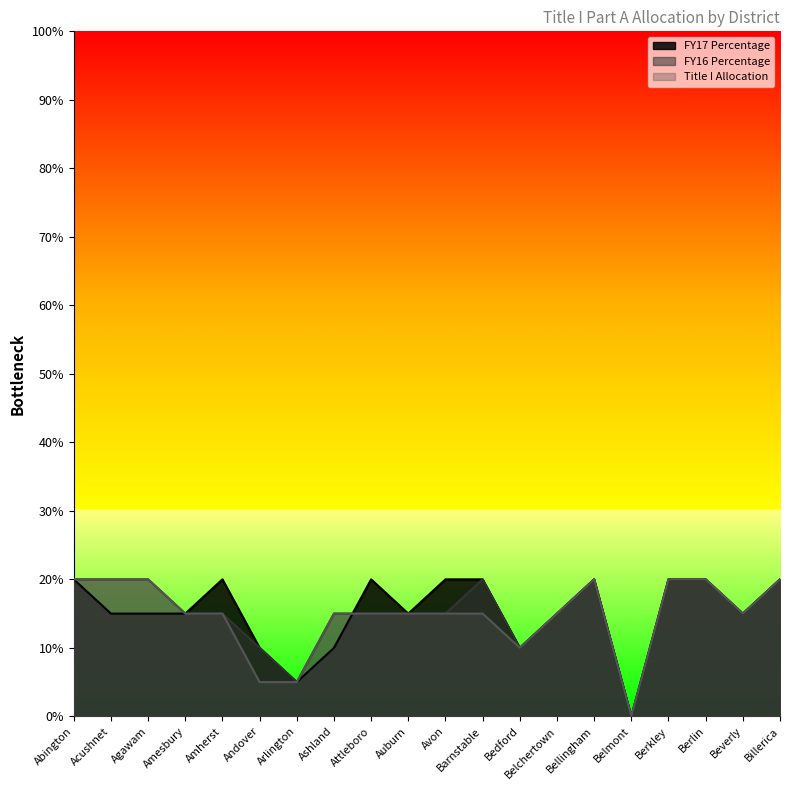

True or false: Title I Allocation and FY17 Percentage intersect in this chart.

True